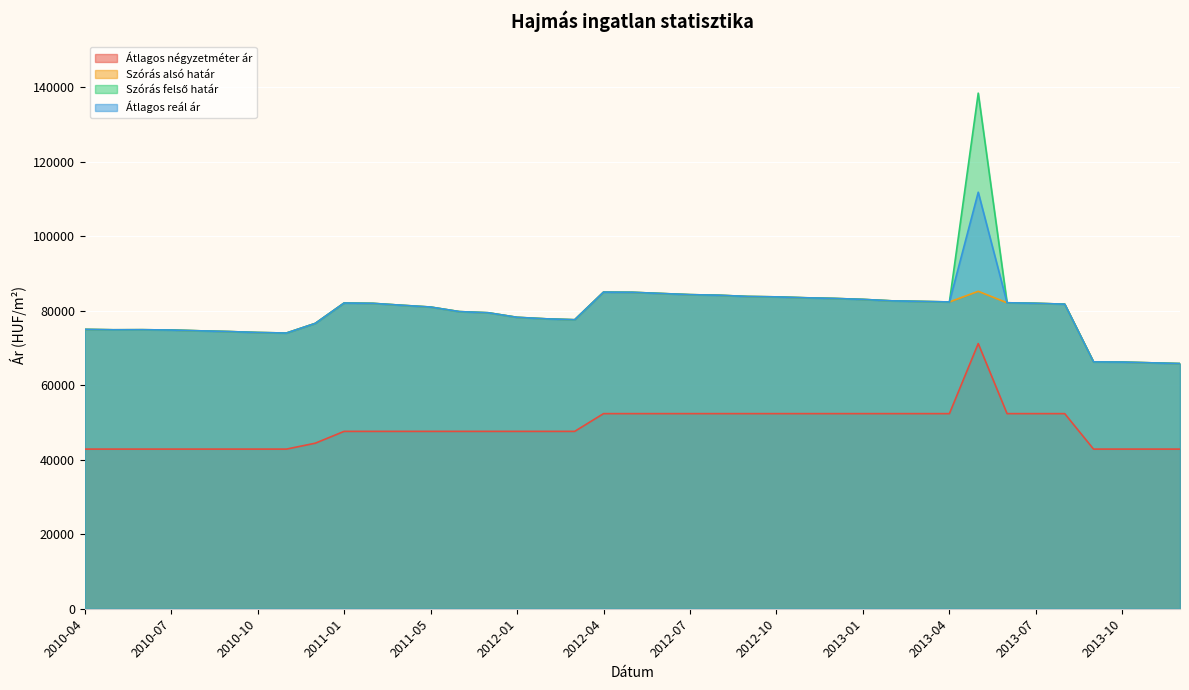

True or false: Szórás felső határ and Átlagos reál ár intersect in this chart.

False